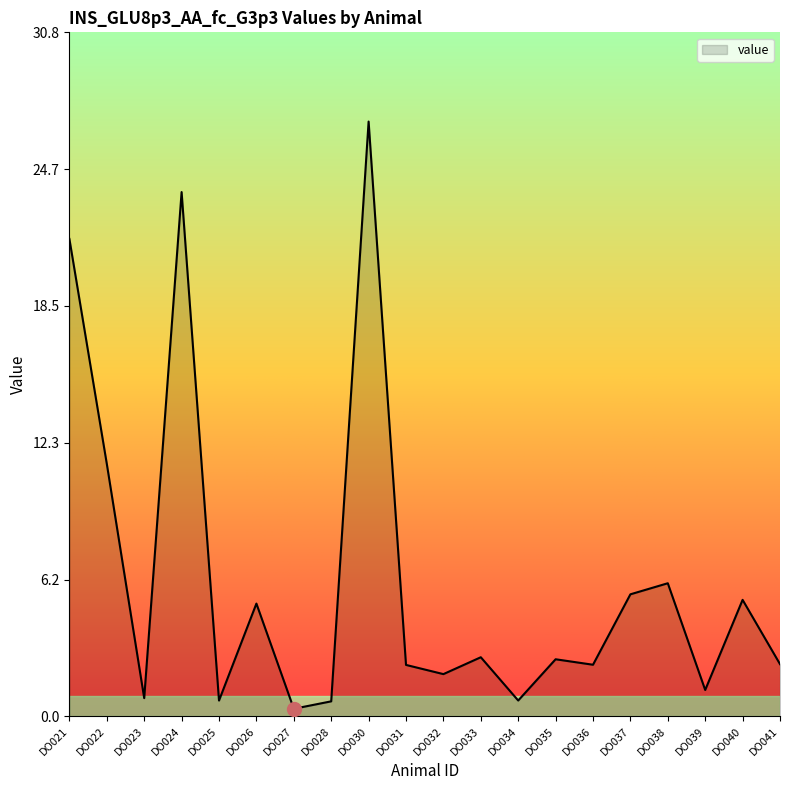

True or false: the data shows 5.1 at DO026.

True